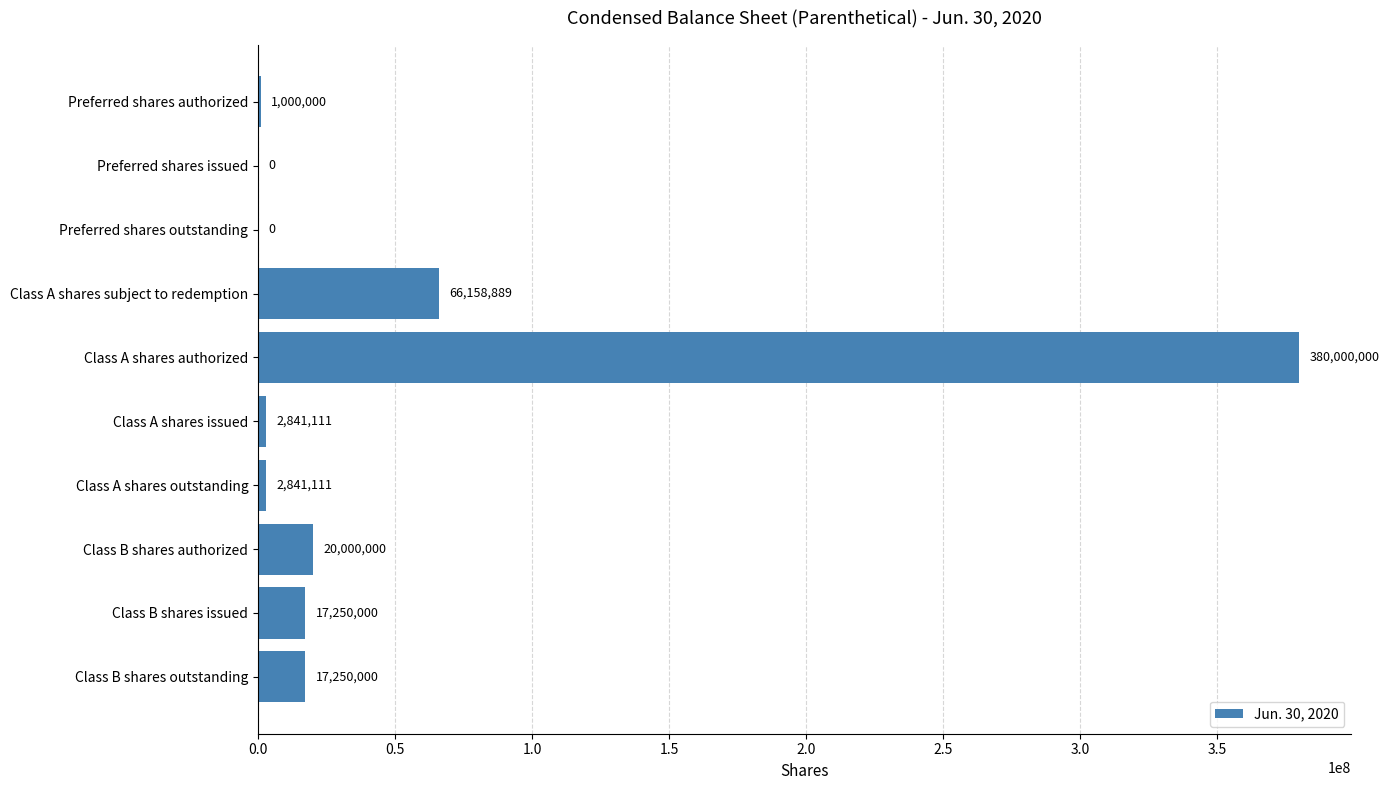

Where is the data nearest to the value 190000000?

Class A shares subject to redemption